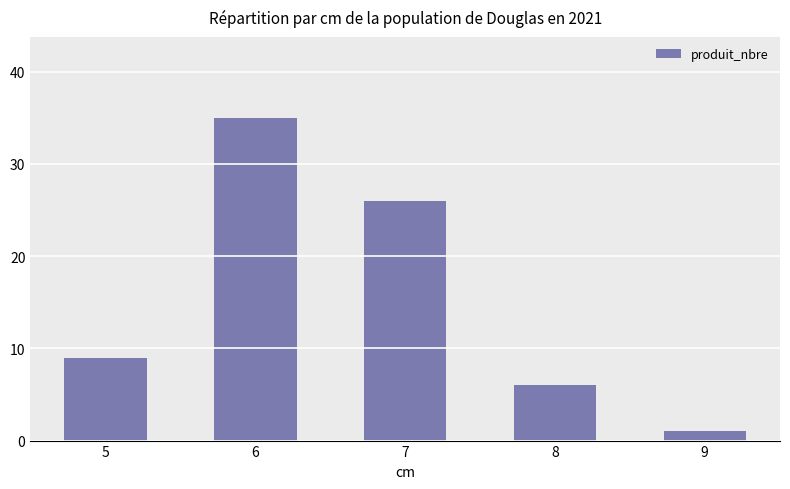

Is it true that the value at 8 is 9?

False